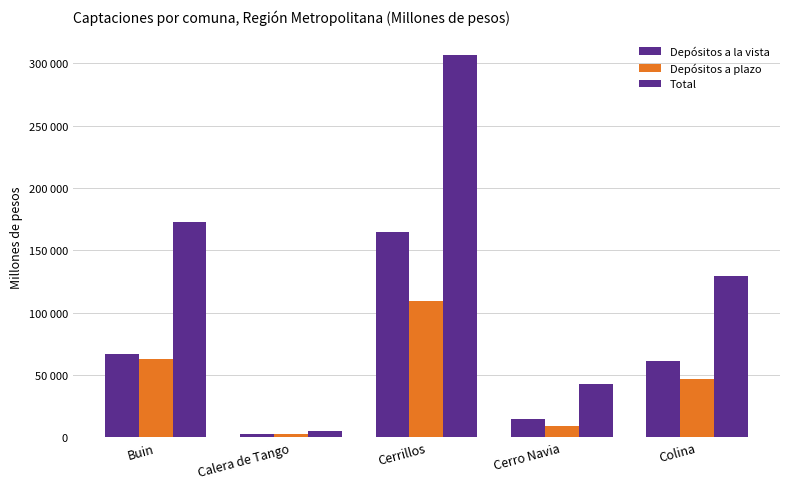

Does the chart contain any negative values?

No